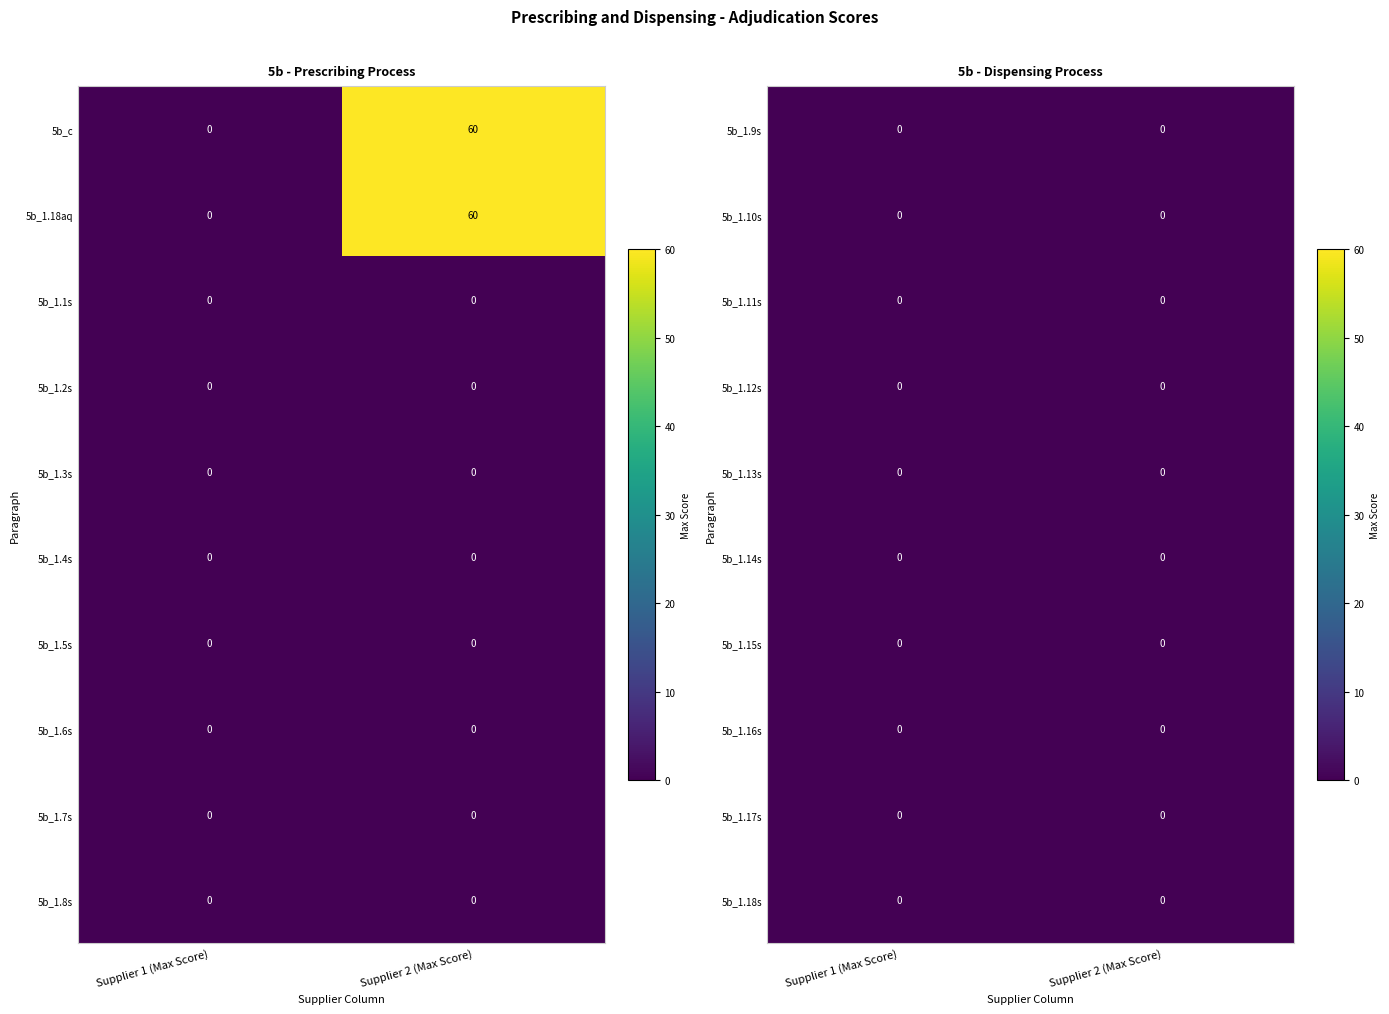

Which series changed the most between 0 and 1?

5b_c